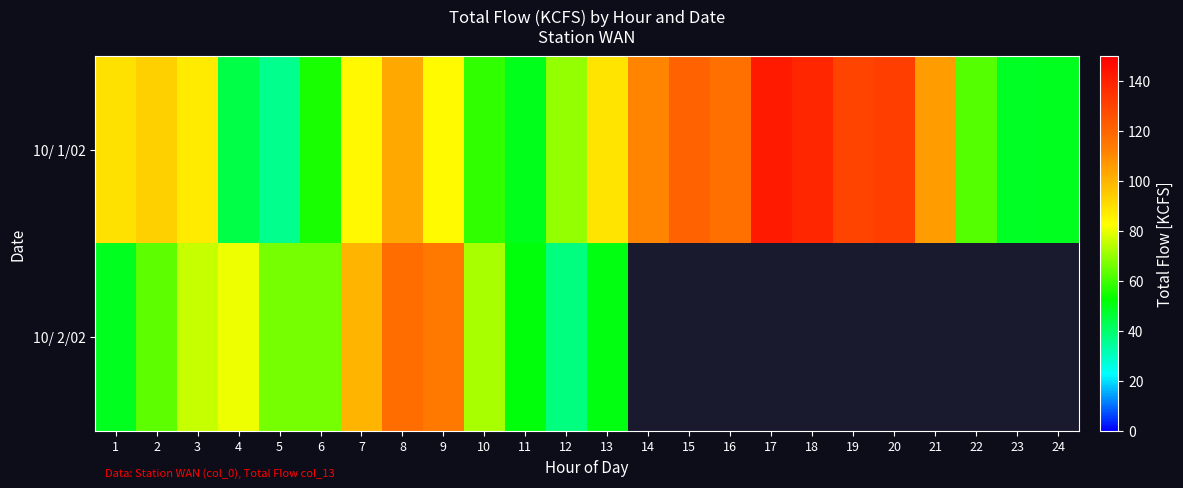

What is the highest value of the 10/ 2/02 series?

118.0